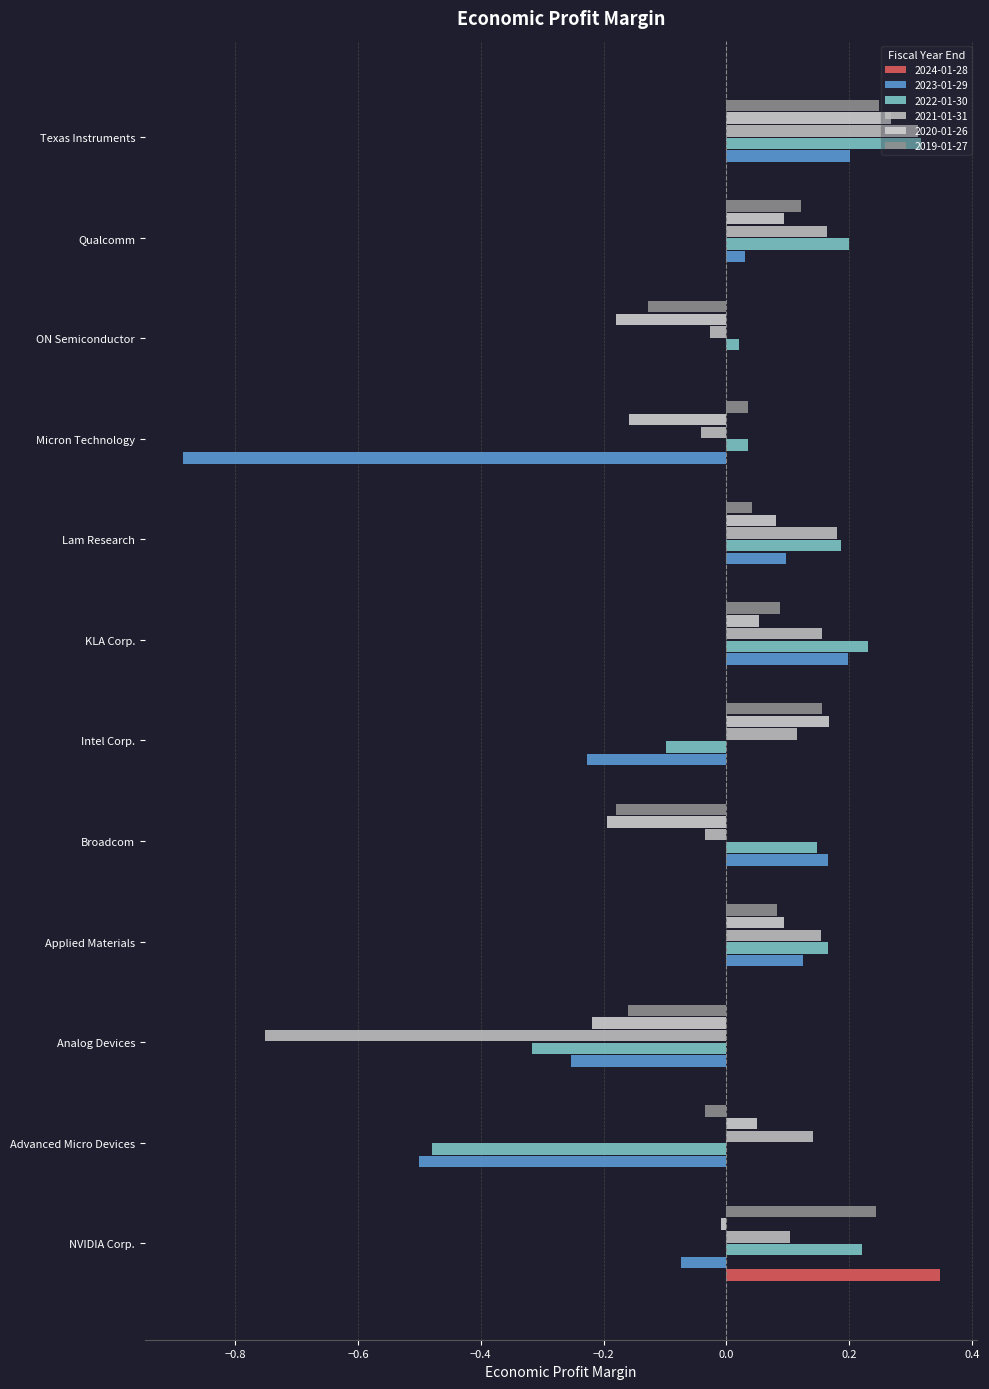

Between Analog Devices and Intel Corp., which is larger?

Analog Devices